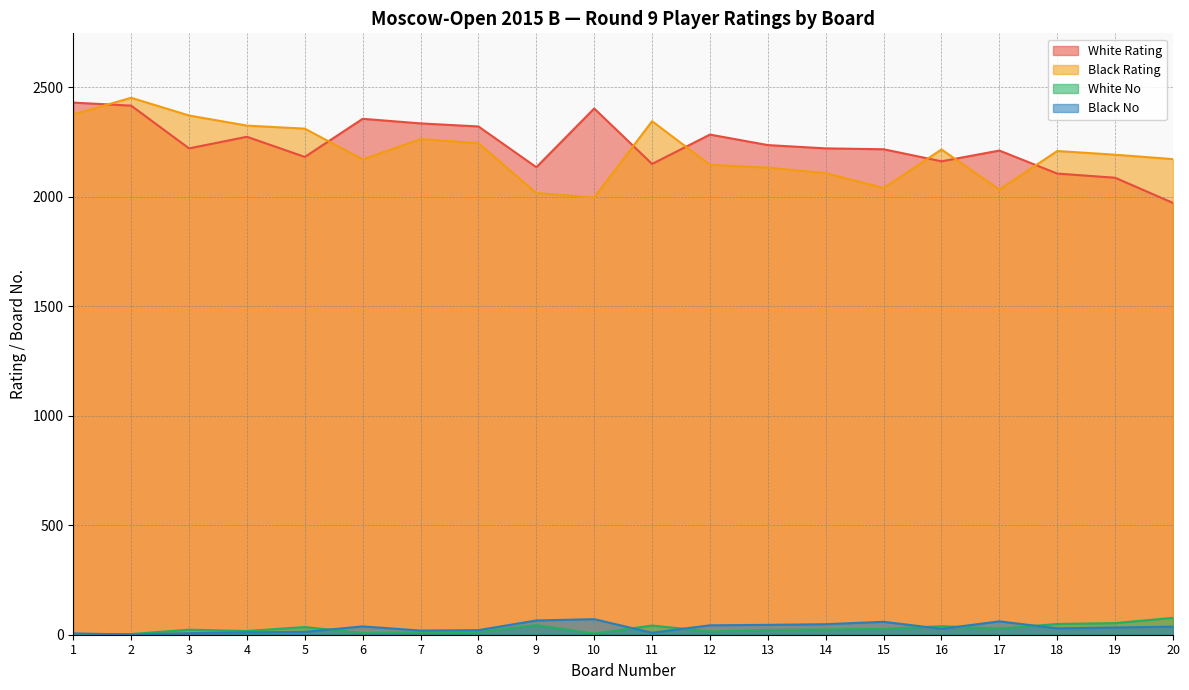

Reading right to left, extract all data points from this chart.

White Rating: 1971	2086	2105	2210	2161	2216	2220	2235	2283	2149	2402	2134	2320	2334	2355	2181	2273	2220	2415	2429
Black Rating: 2171	2191	2208	2032	2215	2039	2107	2132	2145	2344	1996	2016	2244	2262	2170	2310	2324	2370	2451	2375
White No: 77	53	49	28	39	26	24	22	15	42	5	44	12	10	8	35	17	23	3	2
Black No: 37	33	29	61	27	59	48	45	43	9	71	65	21	19	38	13	11	7	1	6